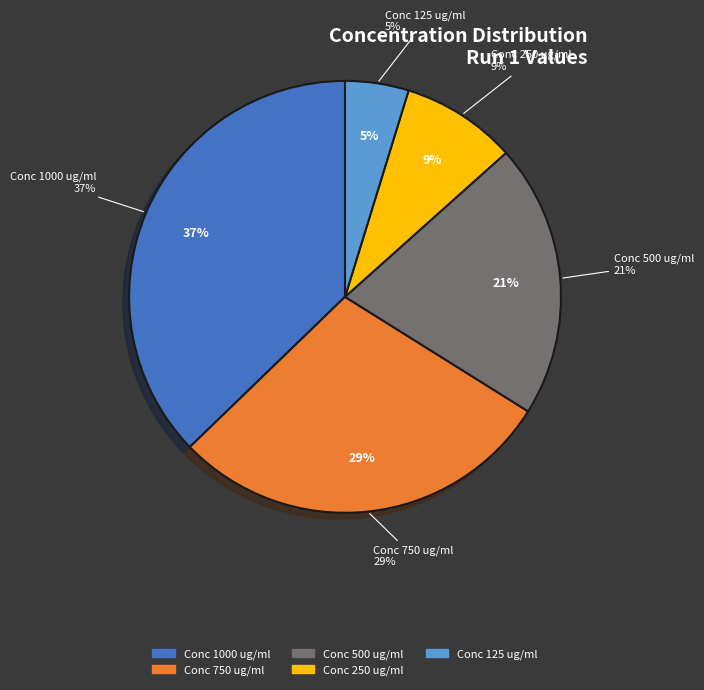

True or false: 1000 accounts for 26% of the total.

False